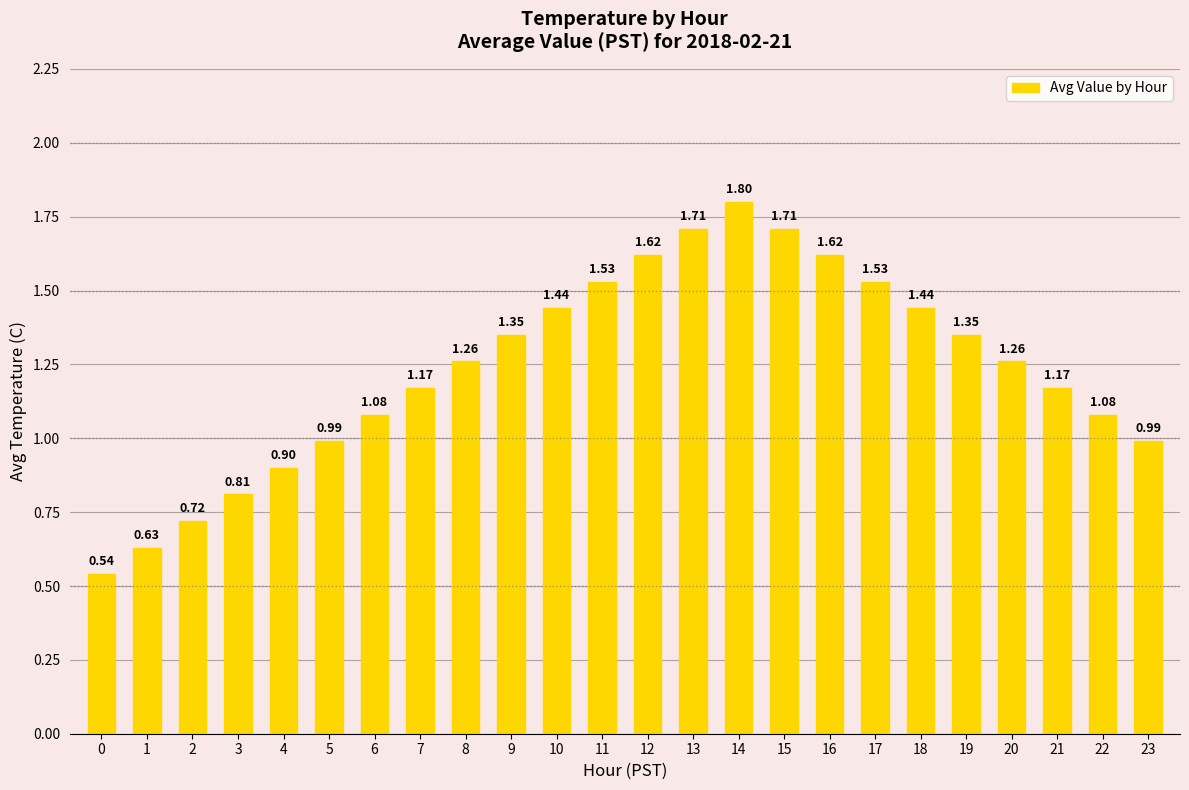

How many data points are less than 1?

7